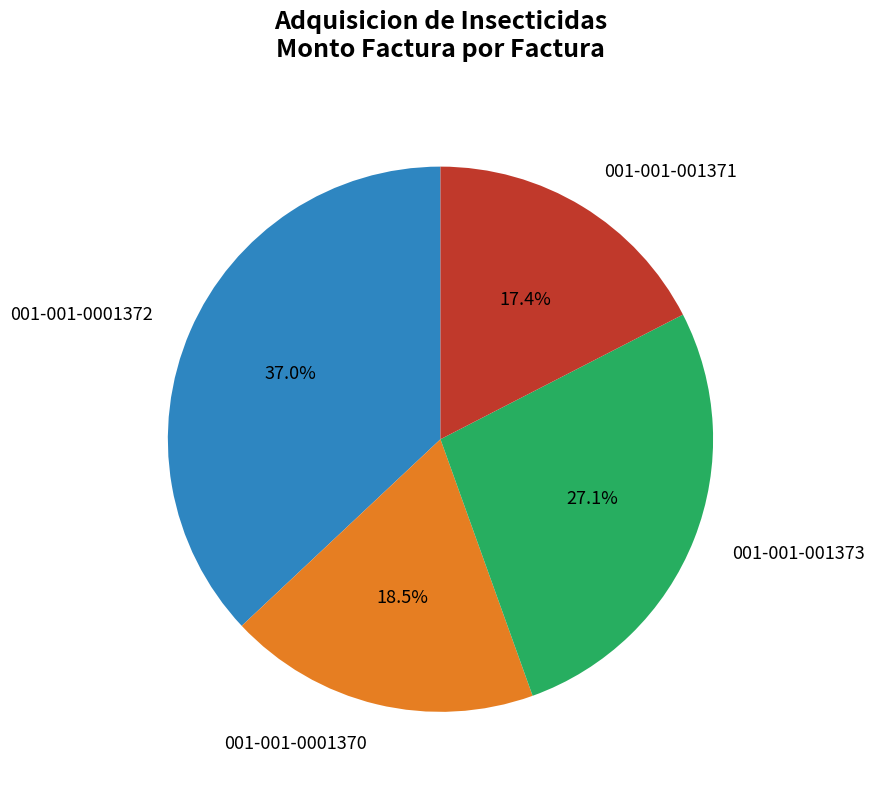

What is the smallest slice in the pie chart?

001-001-001371